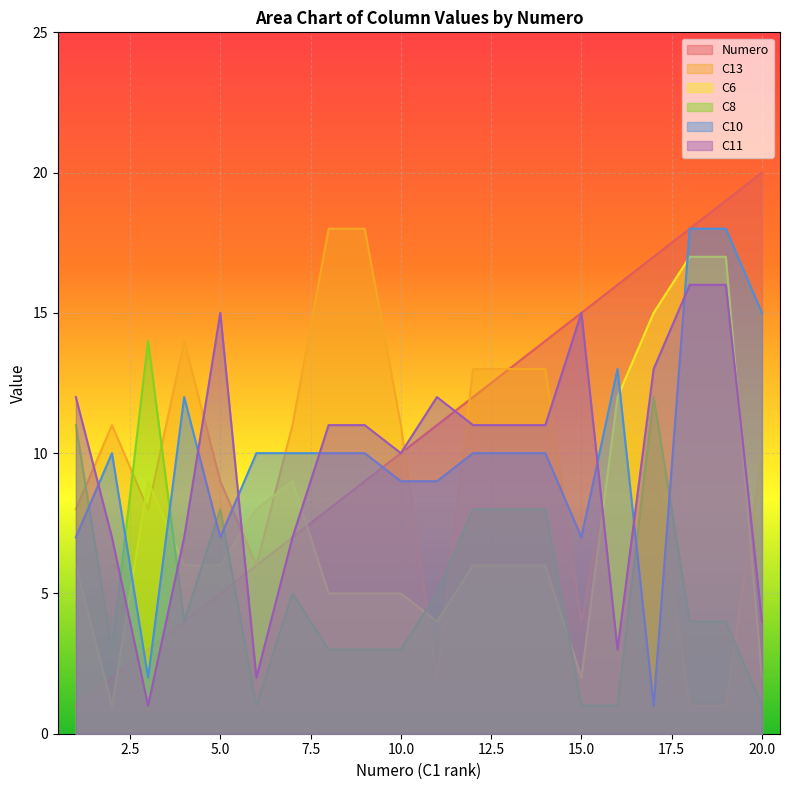

The value of C11 at 4 is 7. True or false?

True